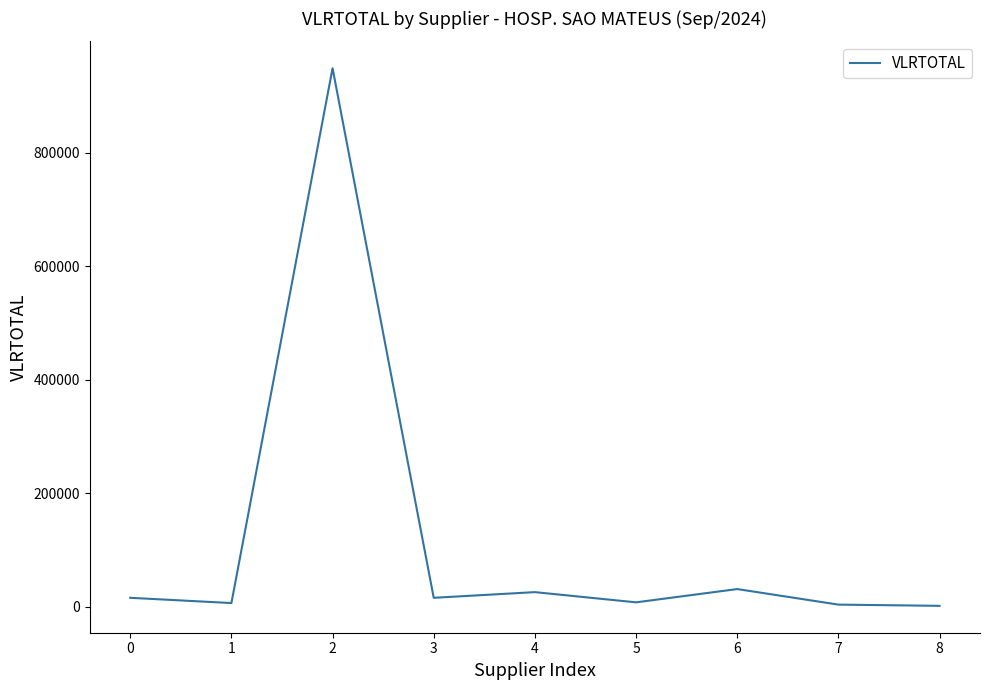

What is the difference between the maximum and minimum values?

947335.8